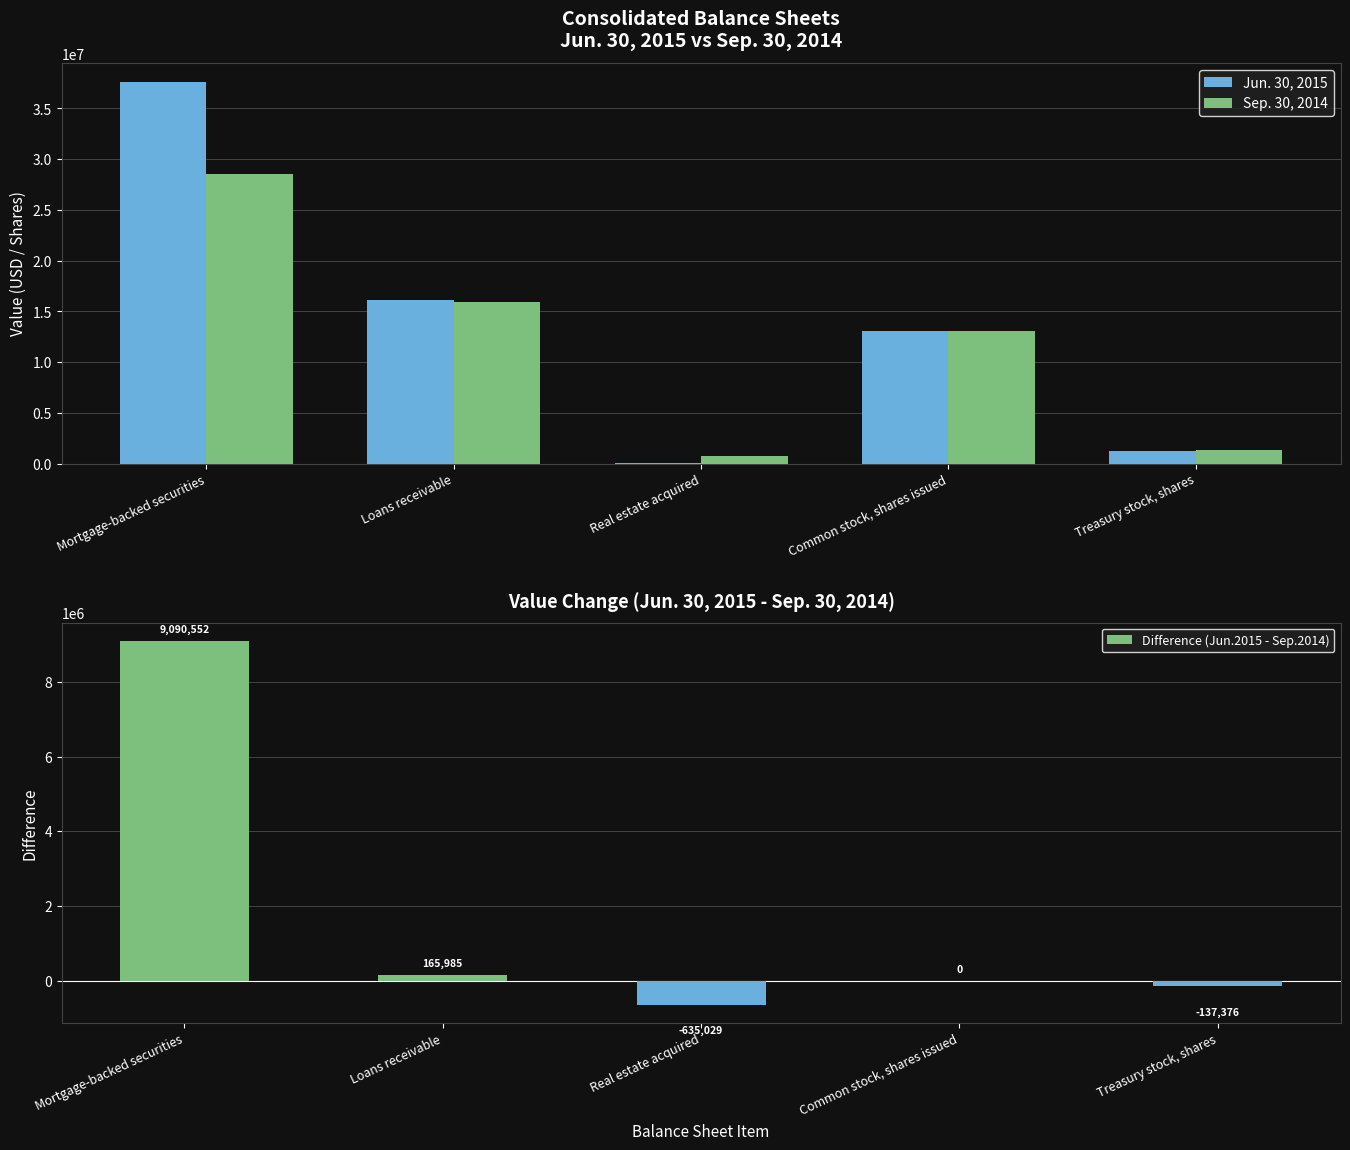

What position from the right is Real estate acquired?

3